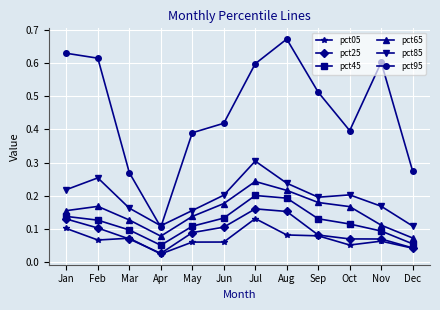

Rank the series at Jun from highest to lowest value.

pct95, pct85, pct65, pct45, pct25, pct05